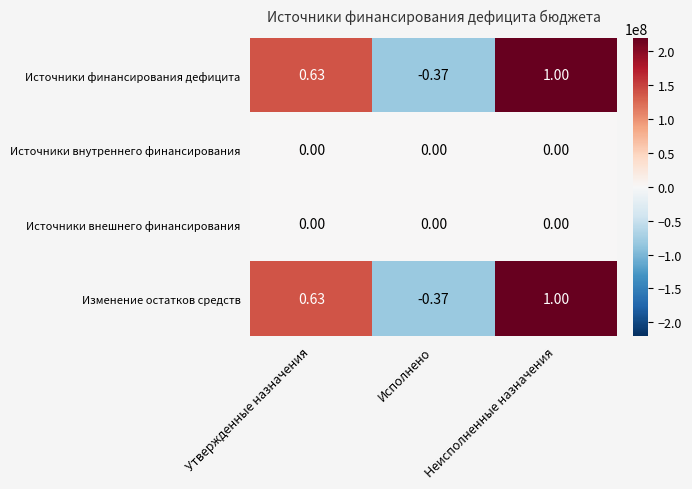

Is the value of Источники финансирования дефицита at Утвержденные назначения greater than the value of Источники внешнего финансирования at Утвержденные назначения?

Yes